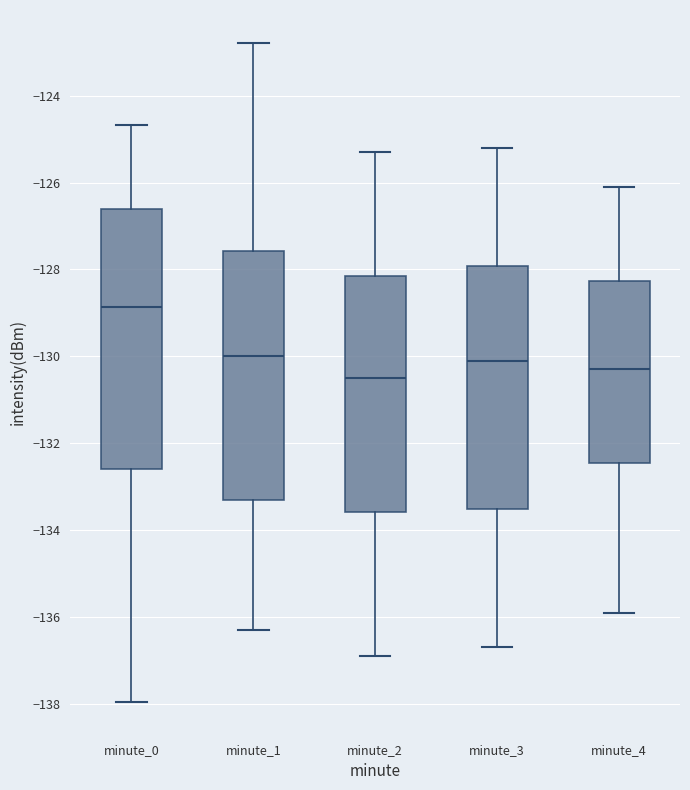

Which box is the tallest, from its lower edge to its upper edge?

minute_0